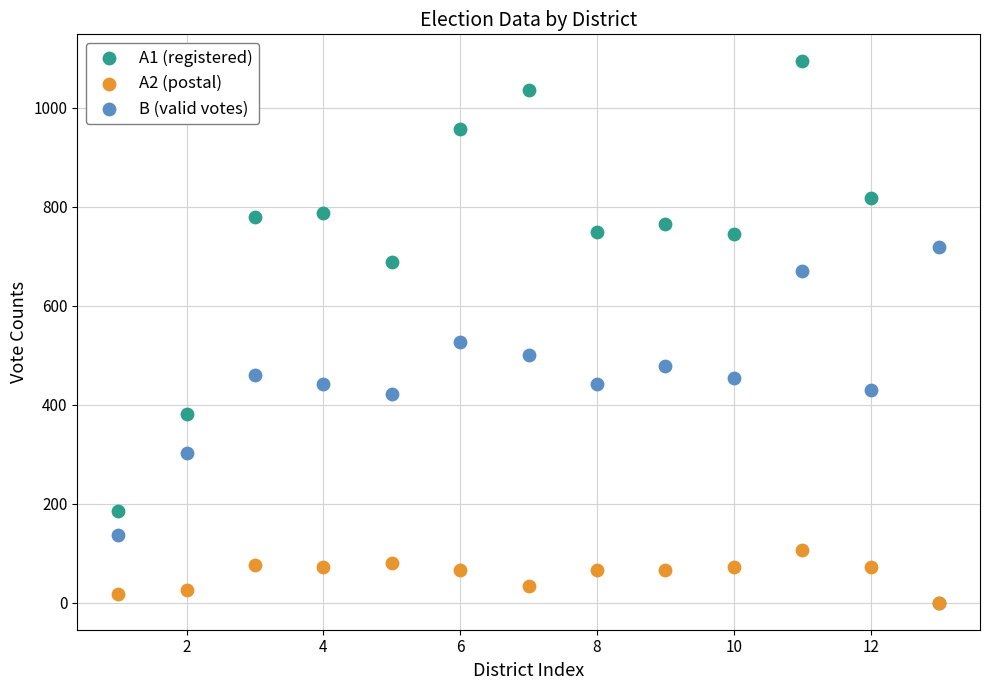

What are all the series names shown in the legend?

A1 (registered), A2 (postal), B (valid votes)